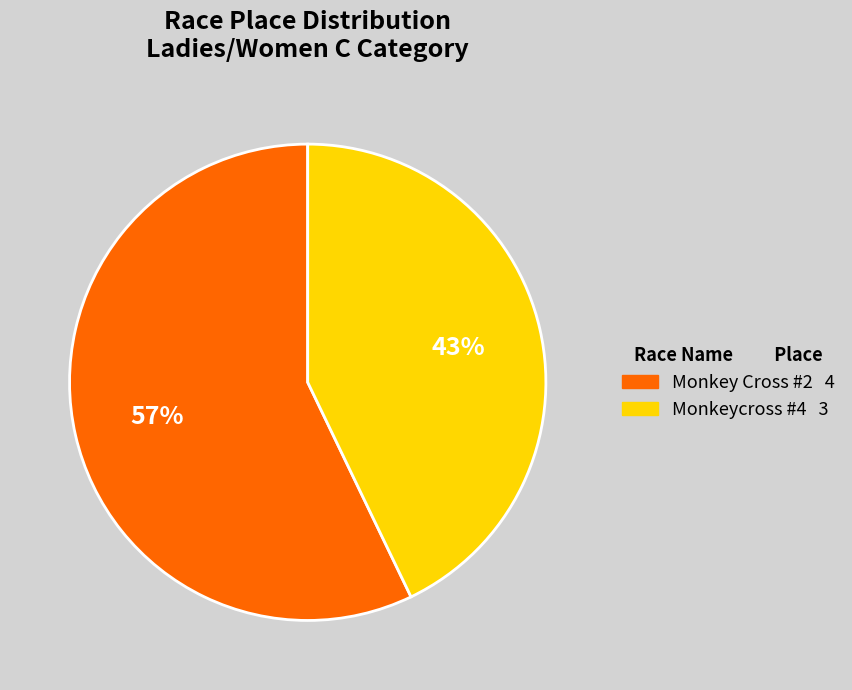

To the nearest percent, what is the average slice percentage?

50%